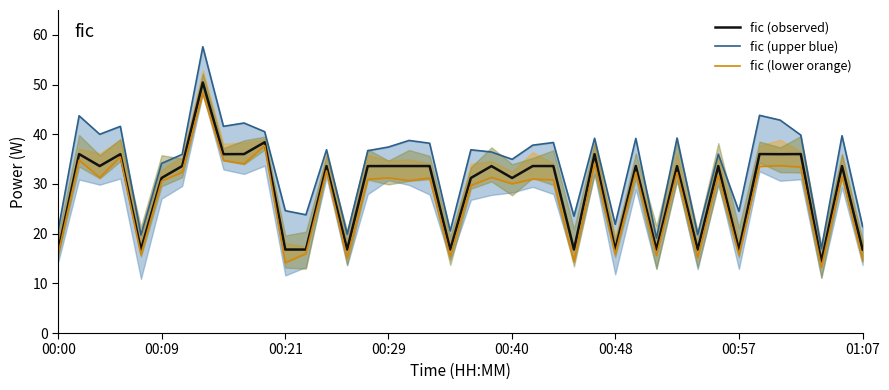

Which series has the largest total across all categories?

fic (upper blue)